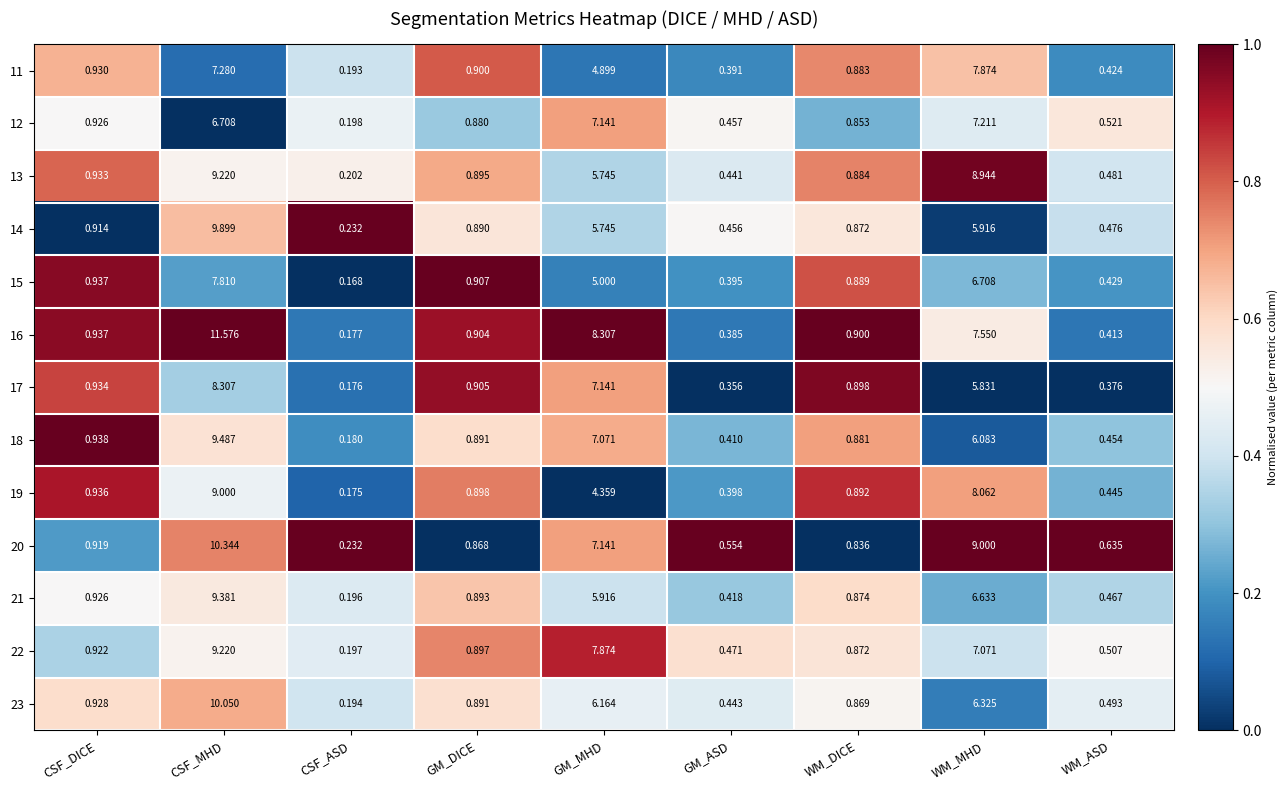

At which label is 23 closest to 5?

GM_MHD